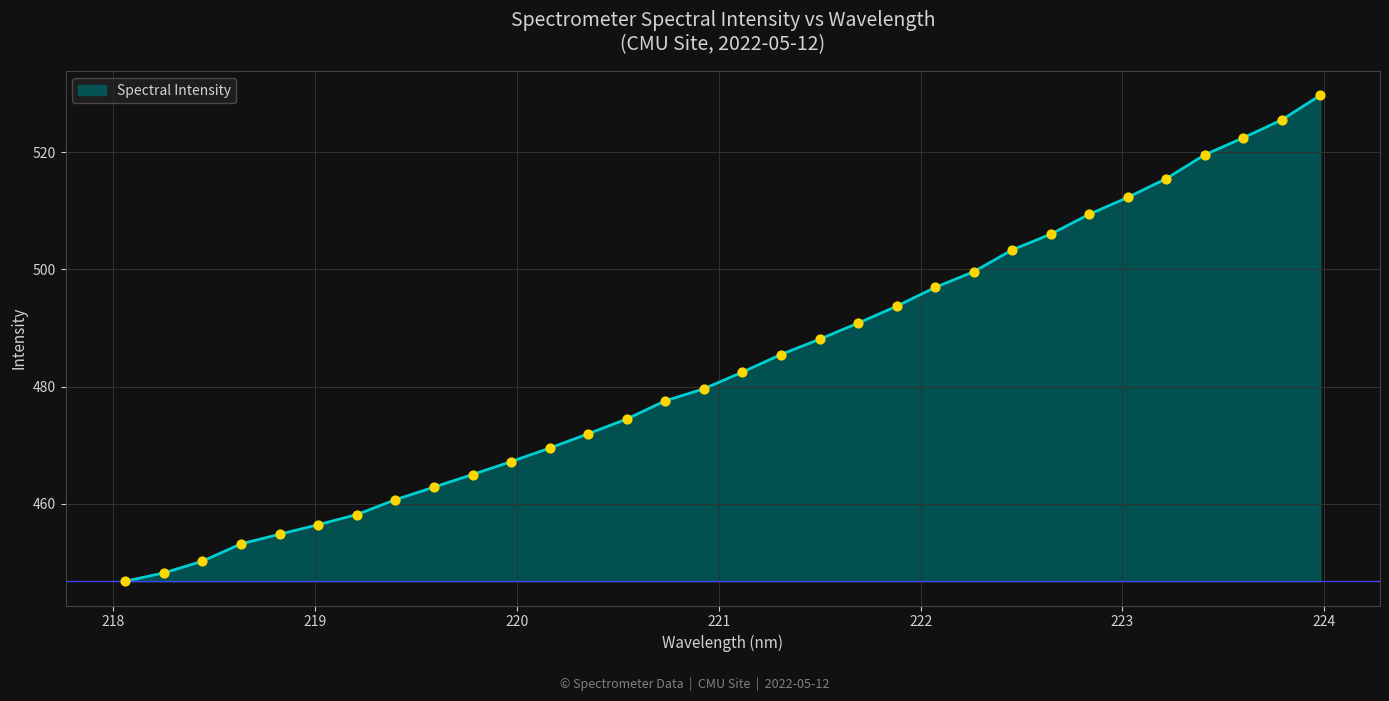

What is the greatest value displayed?

529.7